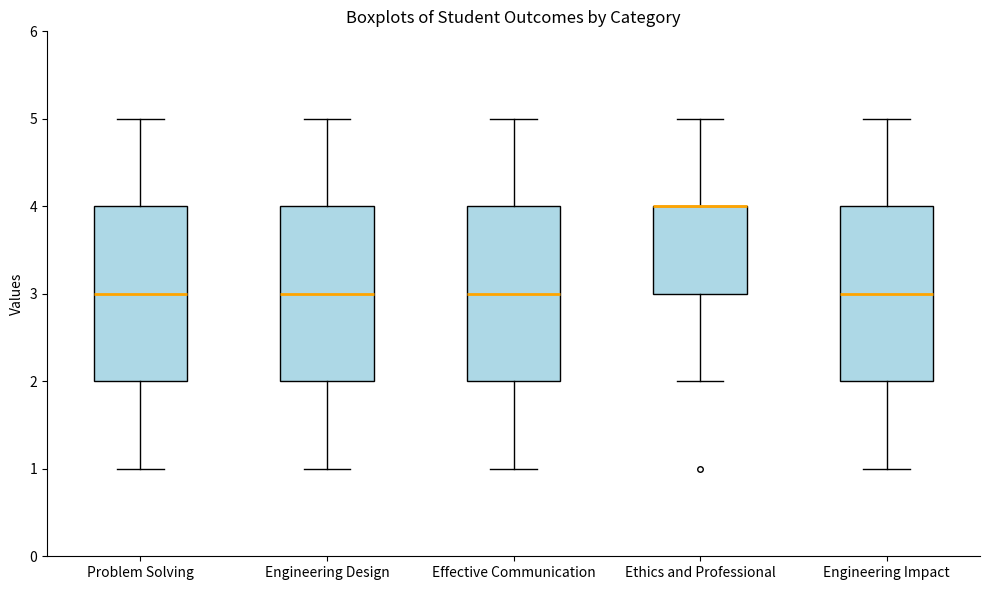

Reading left to right, transcribe this box plot: for each box, give where its median line is, the range the box spans, and where its two whiskers end, as read against the y-axis. The values are not printed on the chart, so give them approximately, as read against the axis.

Problem Solving: median 3, box 2 to 4, whiskers 1 to 5
Engineering Design: median 3, box 2 to 4, whiskers 1 to 5
Effective Communication: median 3, box 2 to 4, whiskers 1 to 5
Ethics and Professional: median 4 (drawn on the box's upper edge), box 3 to 4, whiskers 2 to 5
Engineering Impact: median 3, box 2 to 4, whiskers 1 to 5